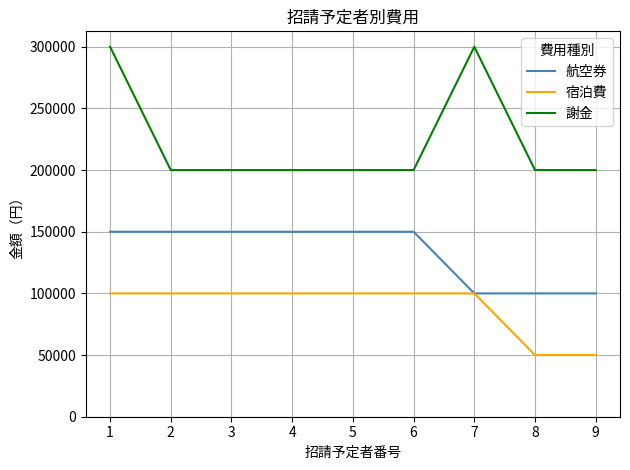

At how many categories does at least one series exceed 266389?

2